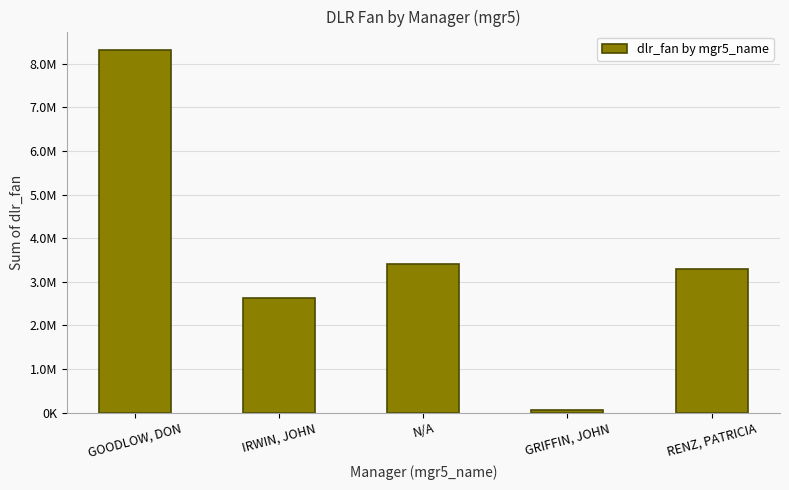

Does the chart contain any negative values?

No